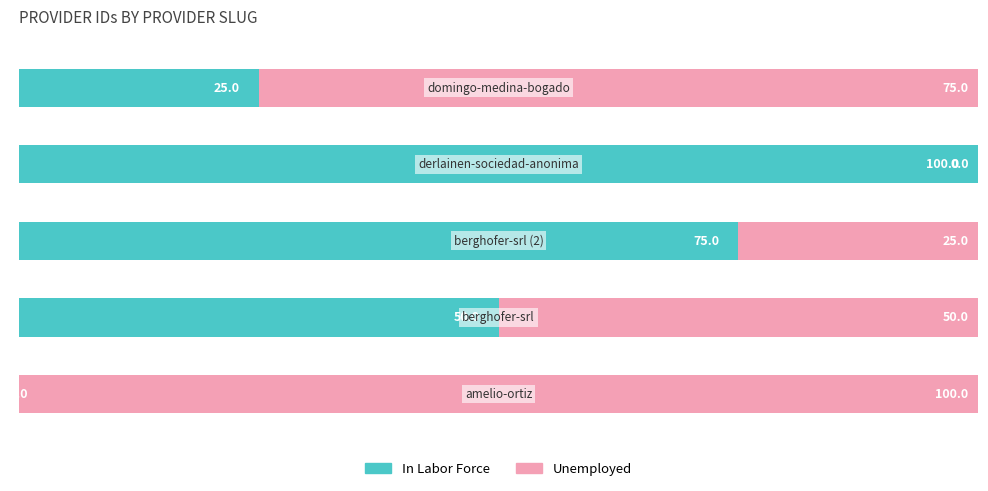

What is the sum of all In Labor Force values?

250